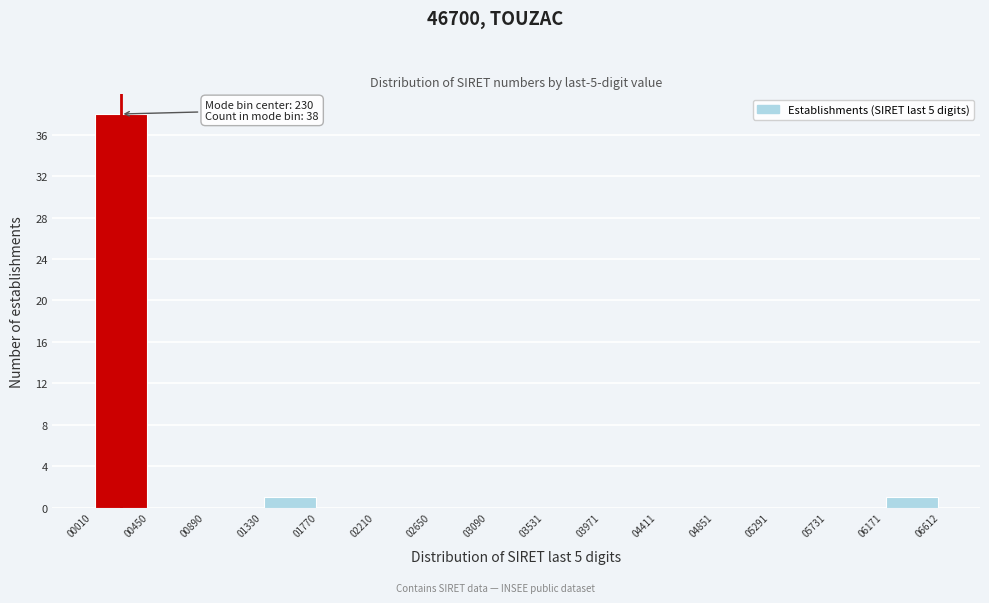

Over which range of the x-axis is the bar tallest?

00010 to 00450